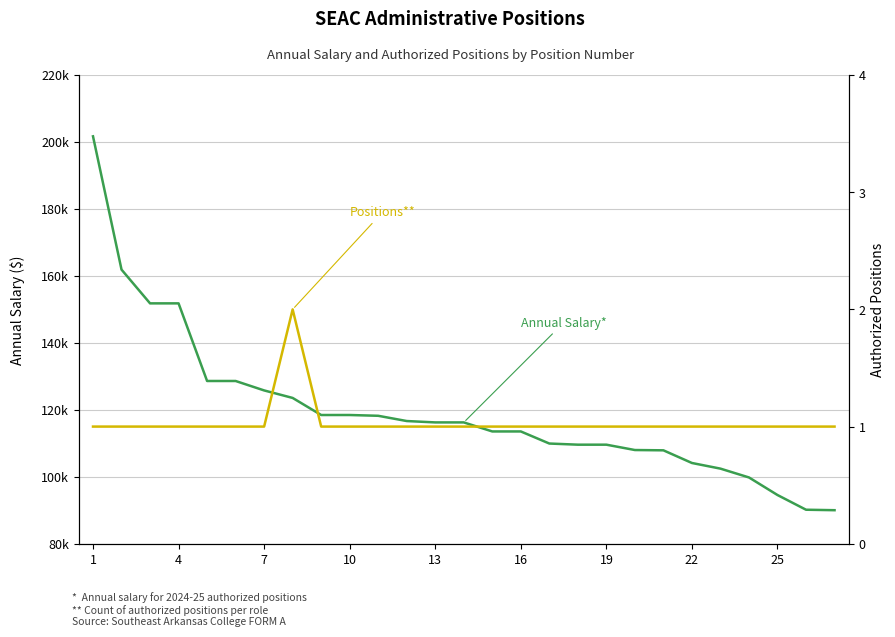

True or false: Annual Salary (2024-25) and Authorized Positions (2024-25) cross at least once.

False